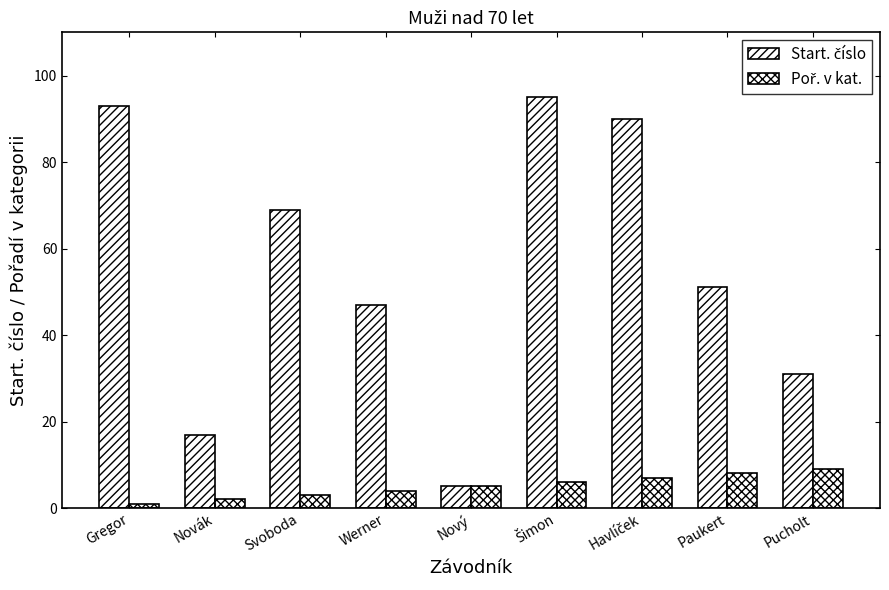

Count the number of data series in this chart.

2